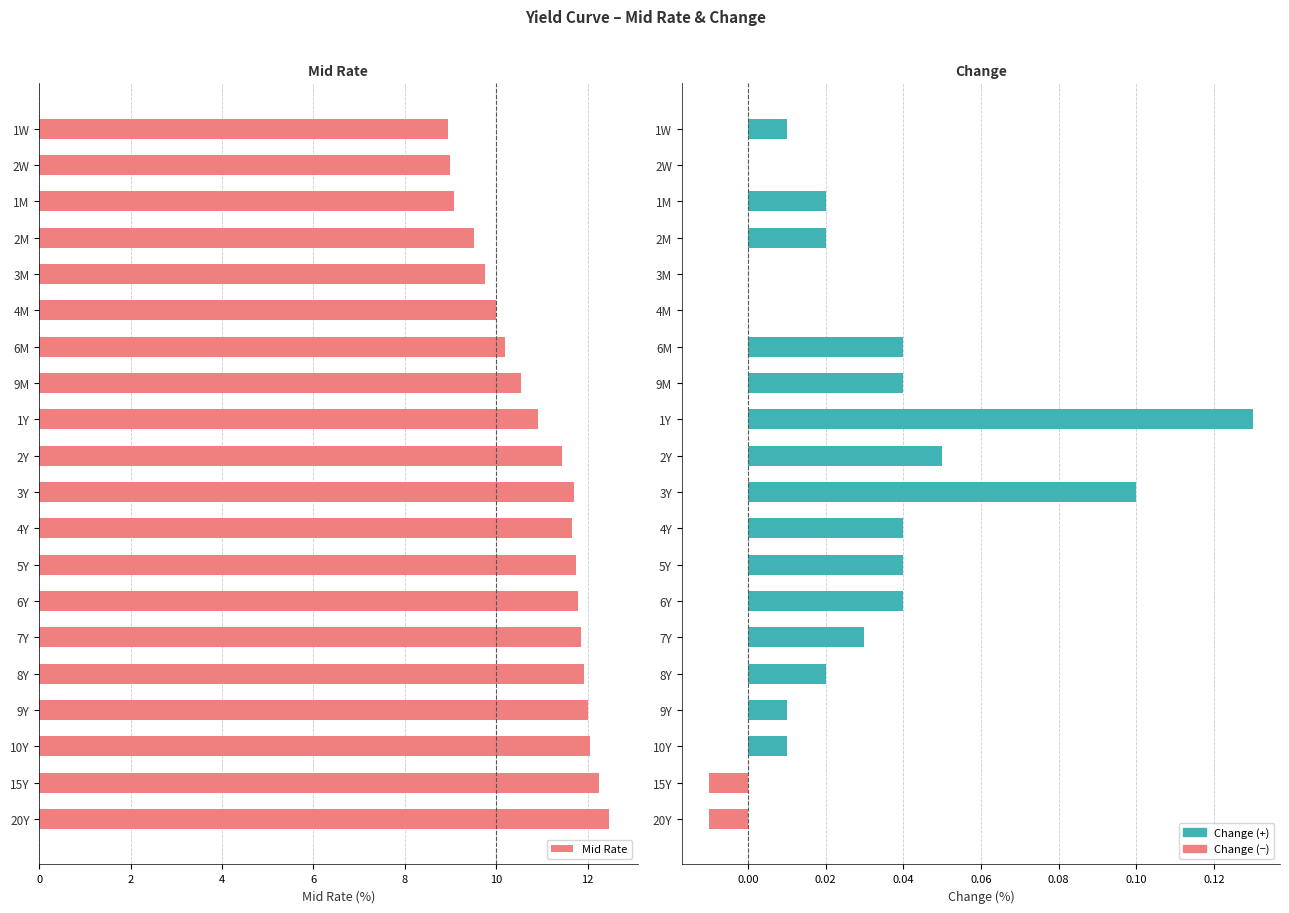

Is the value of Change at 3M greater than the value of Mid Rate at 9M?

No